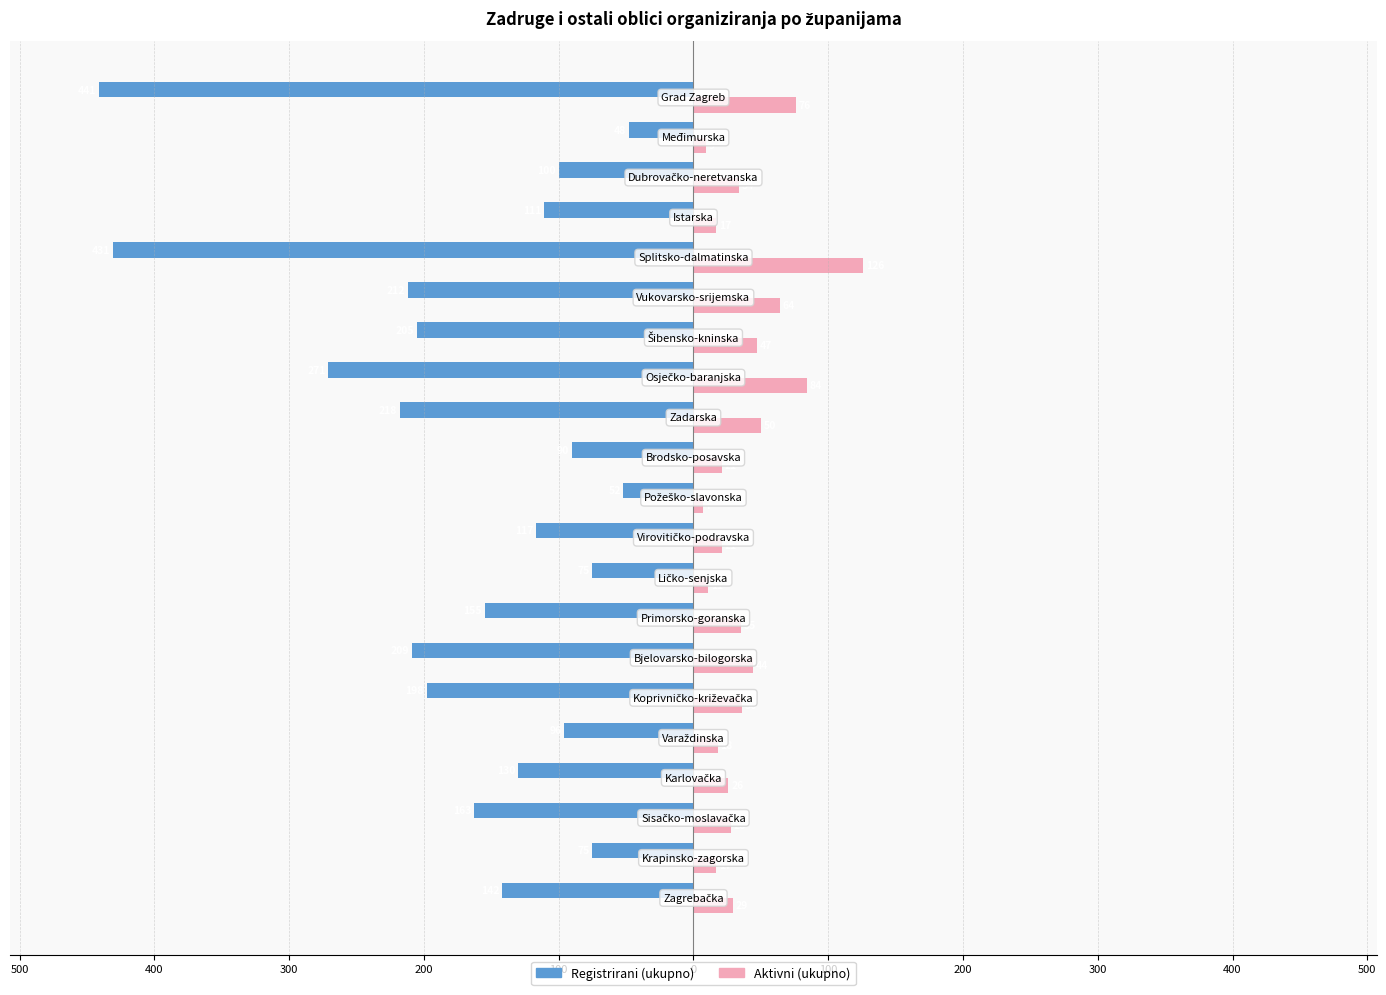

What are all the series names shown in the legend?

Registrirani (ukupno), Aktivni (ukupno)